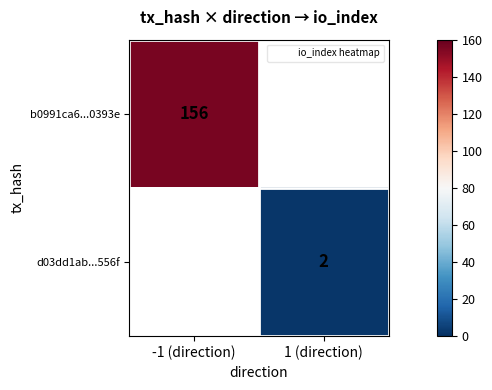

Between 1 (direction) and -1 (direction), which is larger?

-1 (direction)